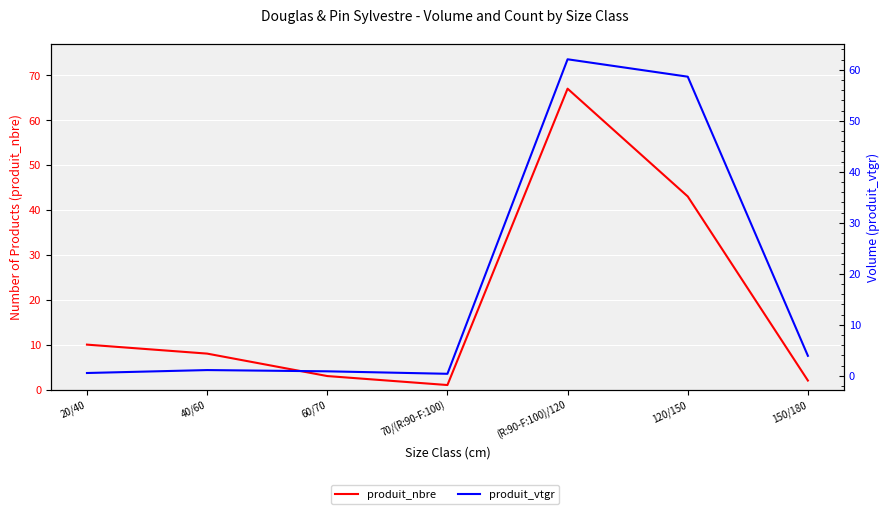

Read the produit_vtgr value at 120/150.

58.7